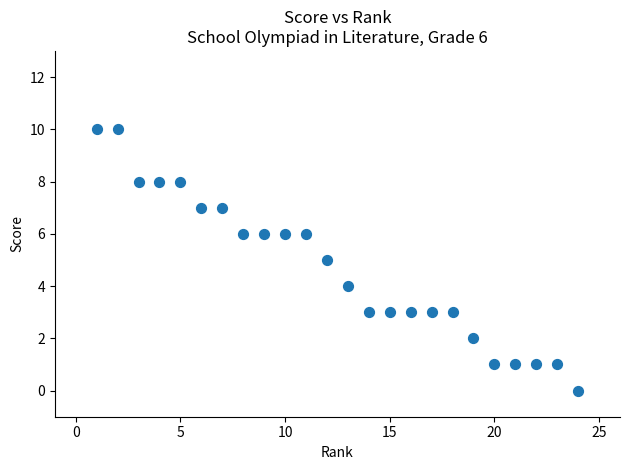

What is the range of Y values (max minus min)?

10